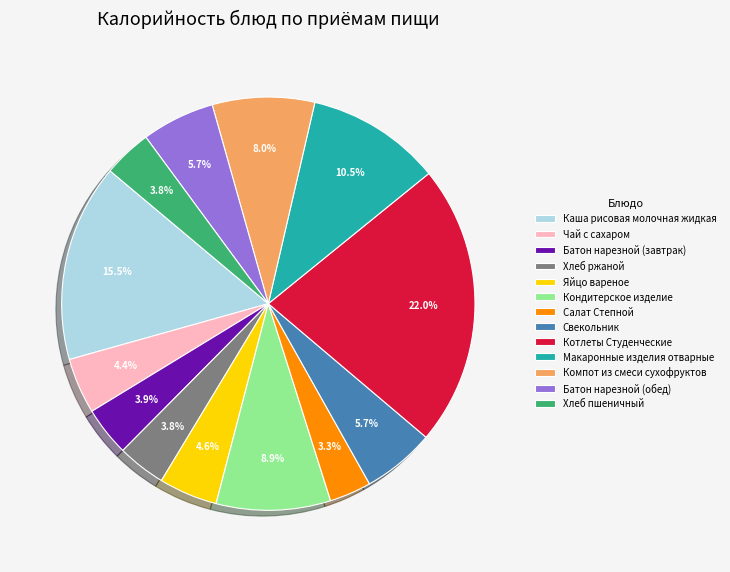

Which slice is the smallest?

Салат Степной